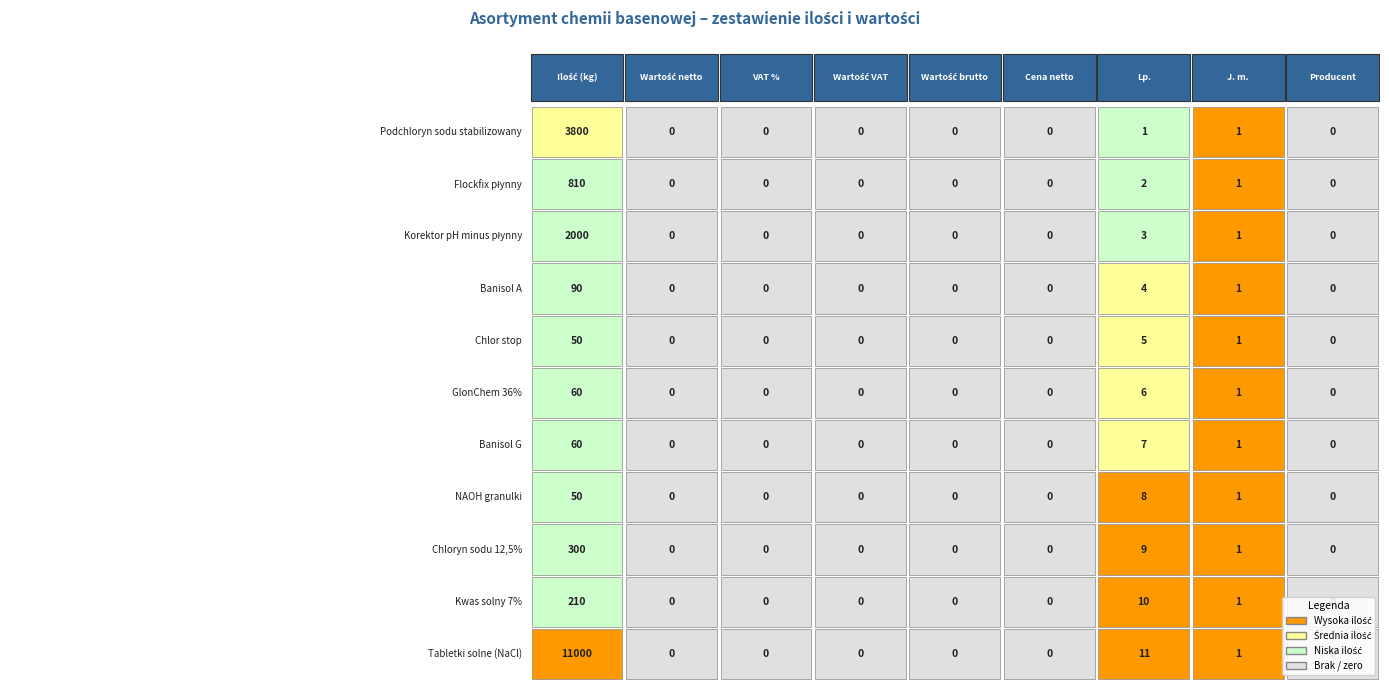

The Korektor pH minus płynny series shows 0 at 6. True or false?

True